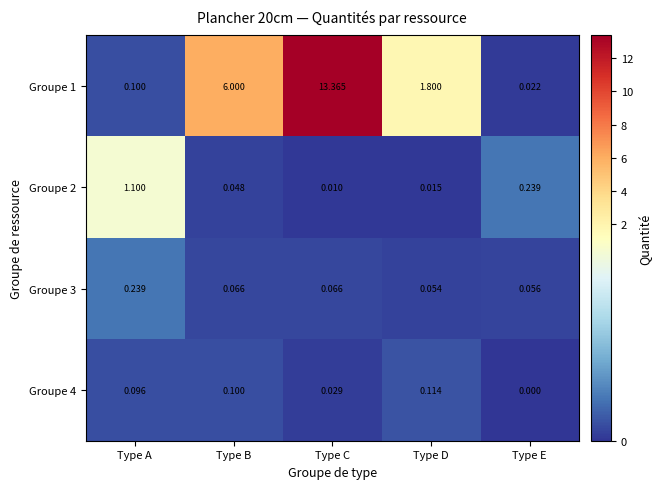

Rank the series at Type C from lowest to highest value.

Groupe 2, Groupe 4, Groupe 3, Groupe 1